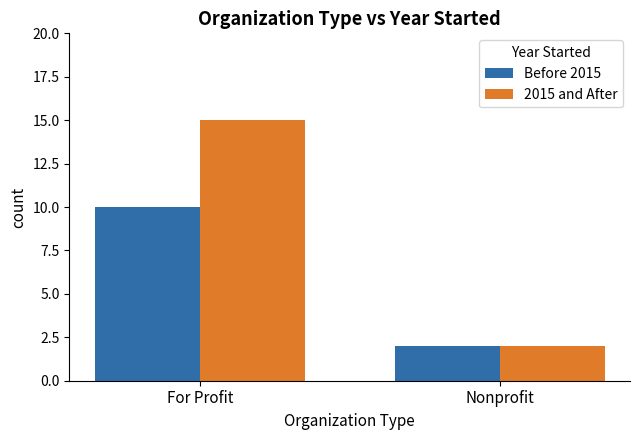

What is the approximate value of 2015 and After at For Profit, to the nearest 10?

20